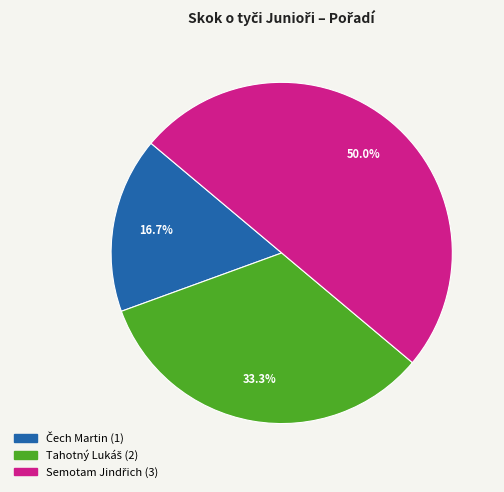

How many segments does this pie chart have?

3